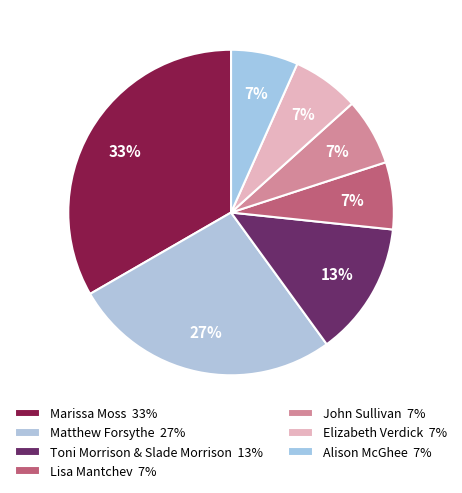

To the nearest percent, what is the difference between the Matthew Forsythe and Elizabeth Verdick slice percentages?

20%